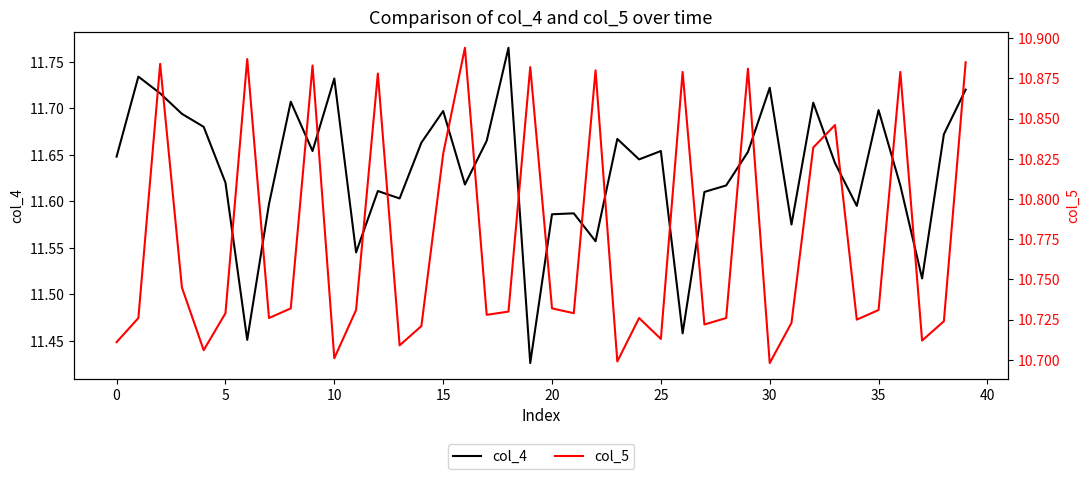

What is the sum of all col_5 values?

431.0